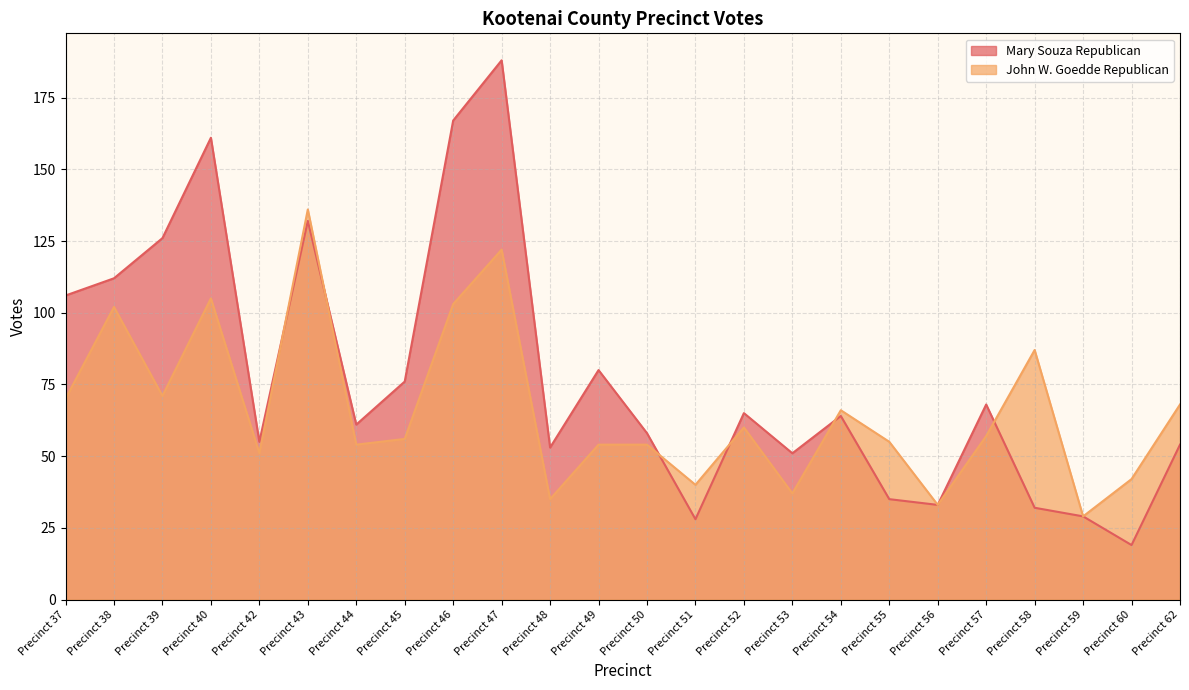

True or false: Mary Souza Republican has a value of 37 at Precinct 54.

False